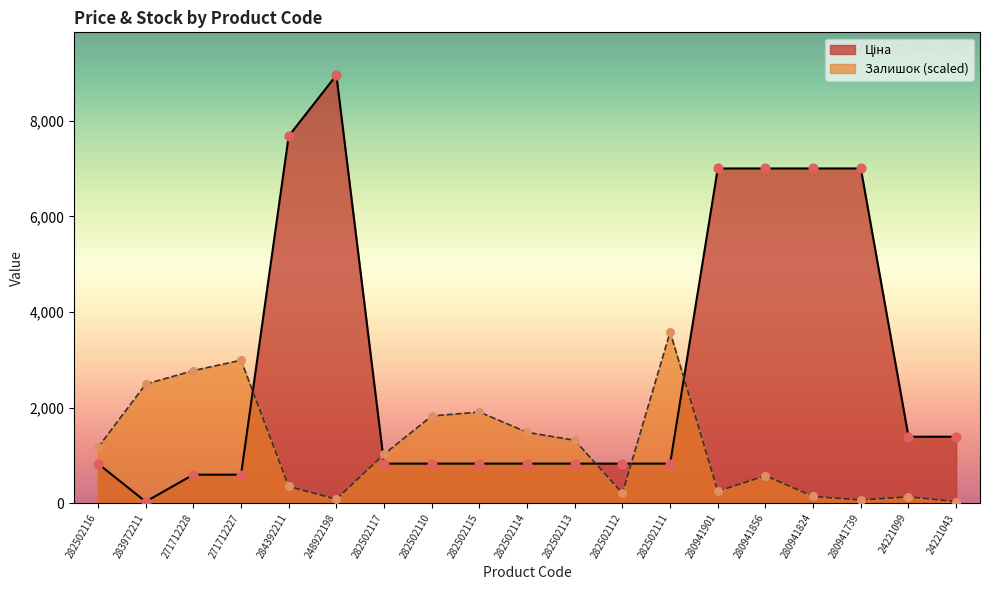

Which series has the largest total across all categories?

Ціна